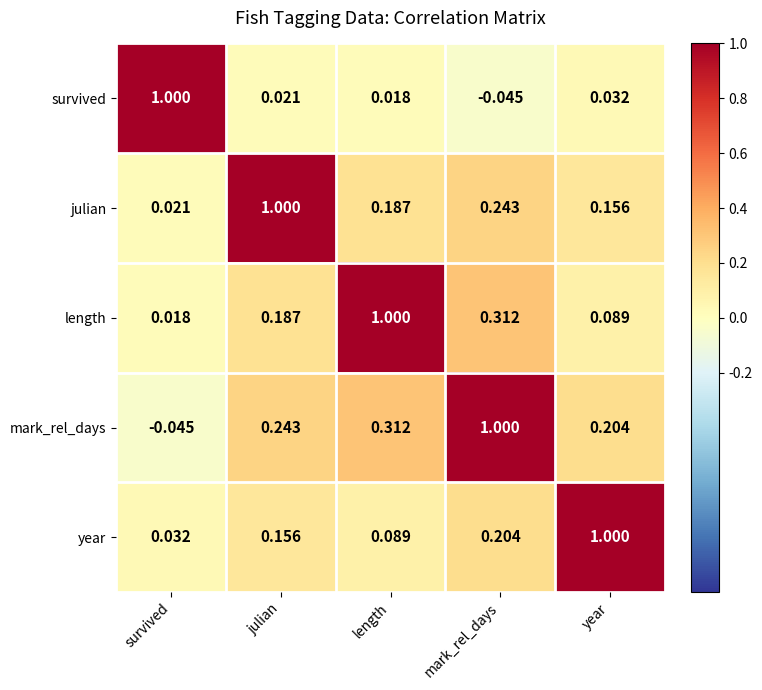

At which category is the sum across all series the highest?

mark_rel_days